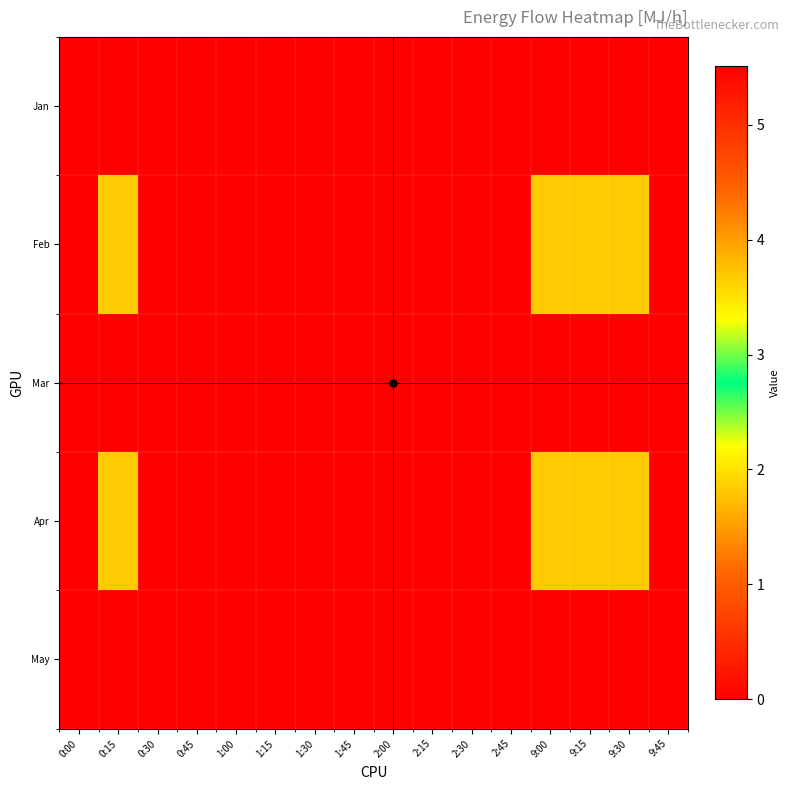

Between 2:30 and 2:00, which is larger?

2:30